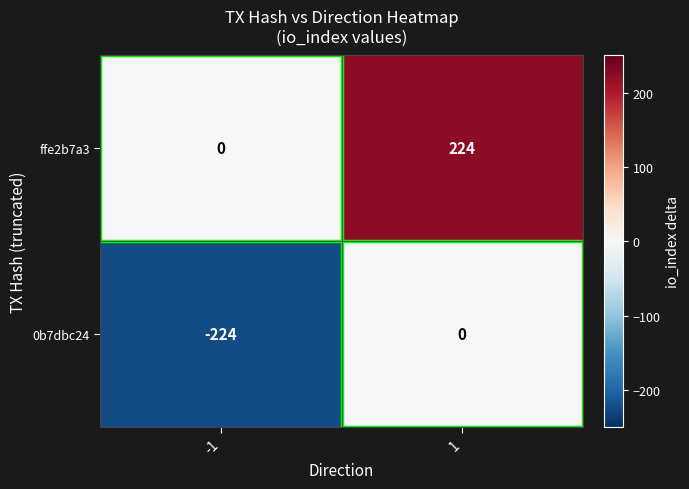

The ffe2b7a3 series shows 0 at -1. True or false?

True